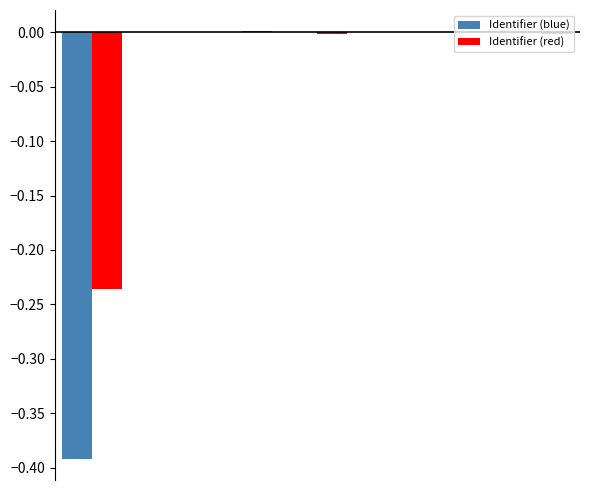

Which series has the largest total across all categories?

Identifier (red)